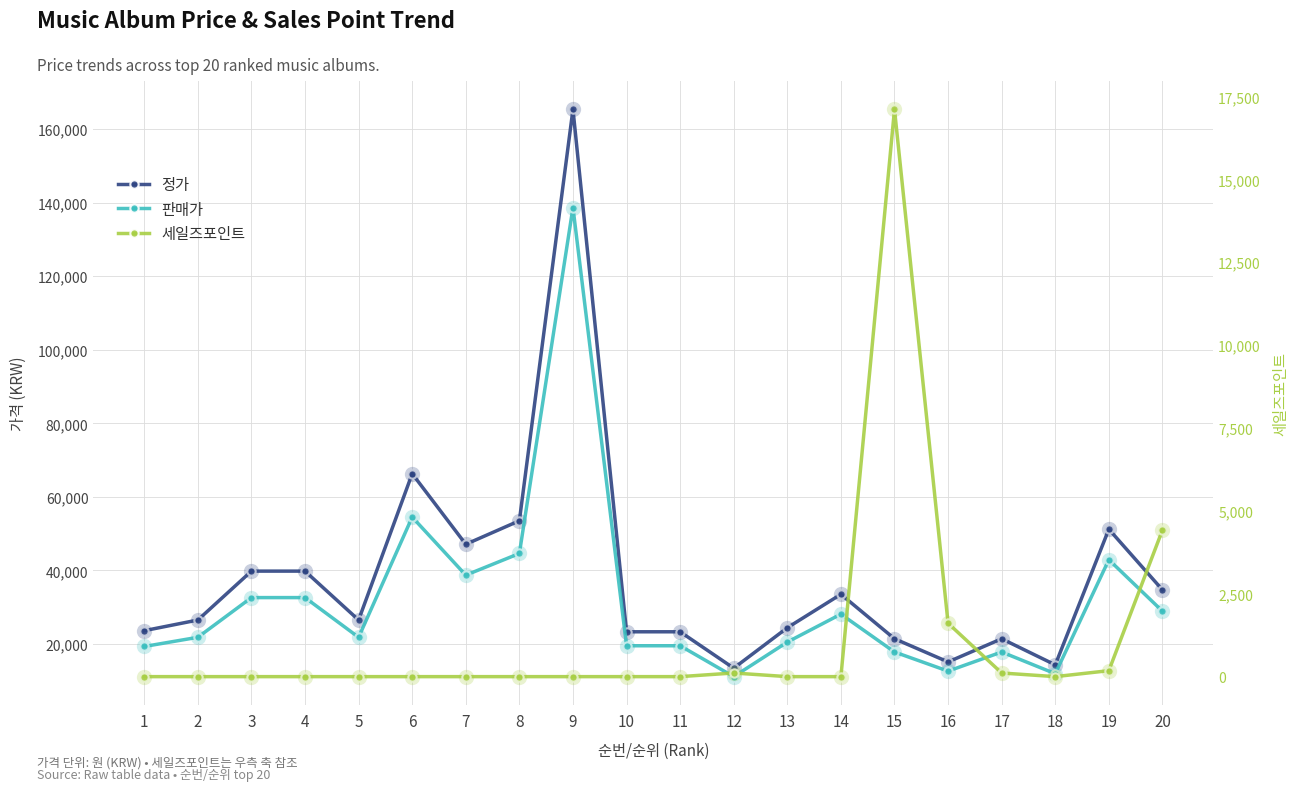

What is the minimum value for 정가?

13400